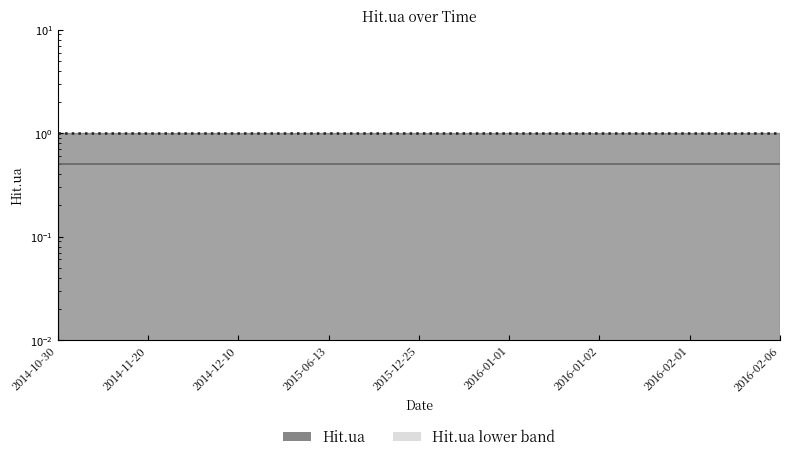

The value of Hit.ua trend at 2014-12-10 is 1.5. True or false?

False